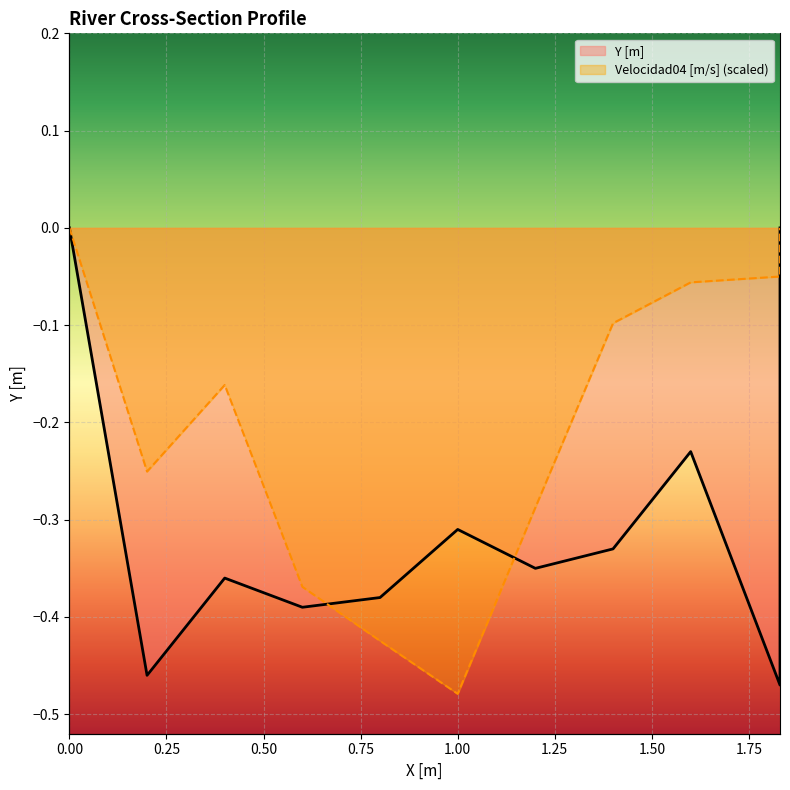

Rank the categories by Y [m] value from highest to lowest.

0, 1.83, 1.6, 1.0, 1.4, 1.2, 0.4, 0.8, 0.6, 0.2, 1.83